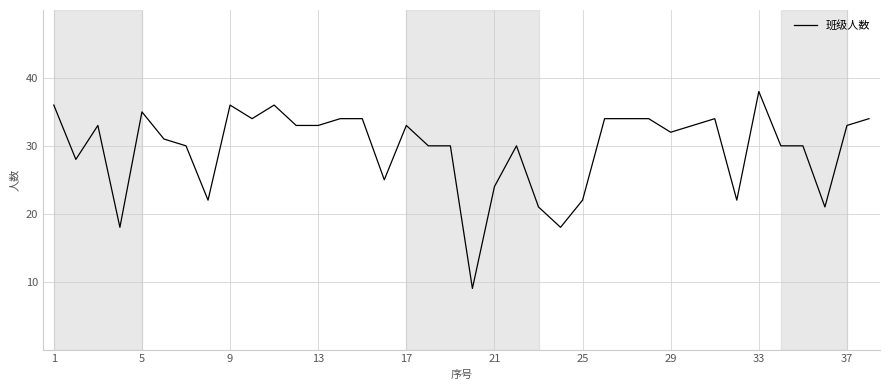

What is the greatest value displayed?

38